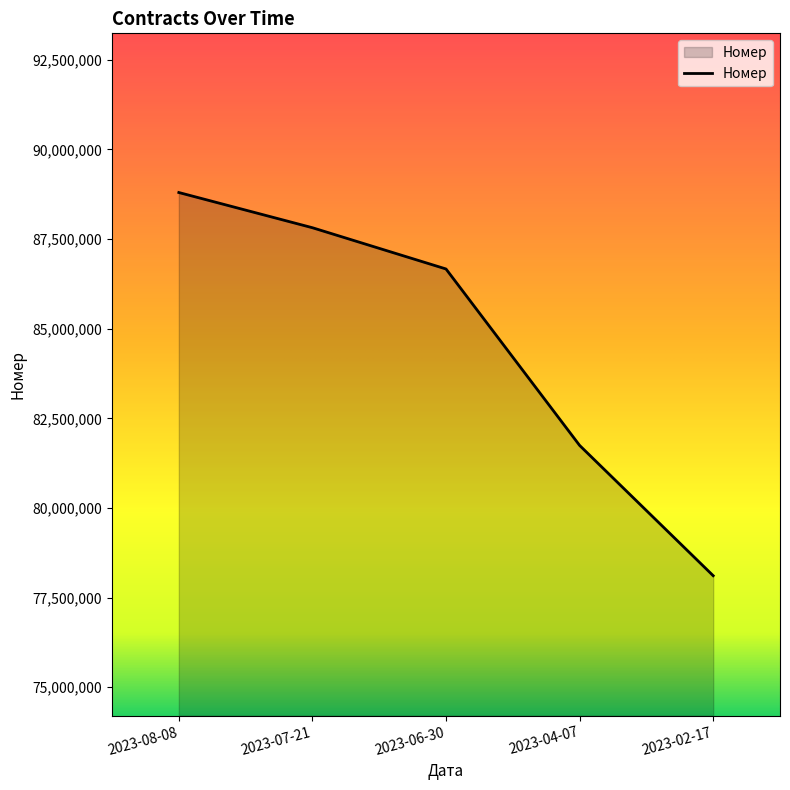

Rank the categories by value from lowest to highest.

2023-02-17, 2023-04-07, 2023-06-30, 2023-07-21, 2023-08-08